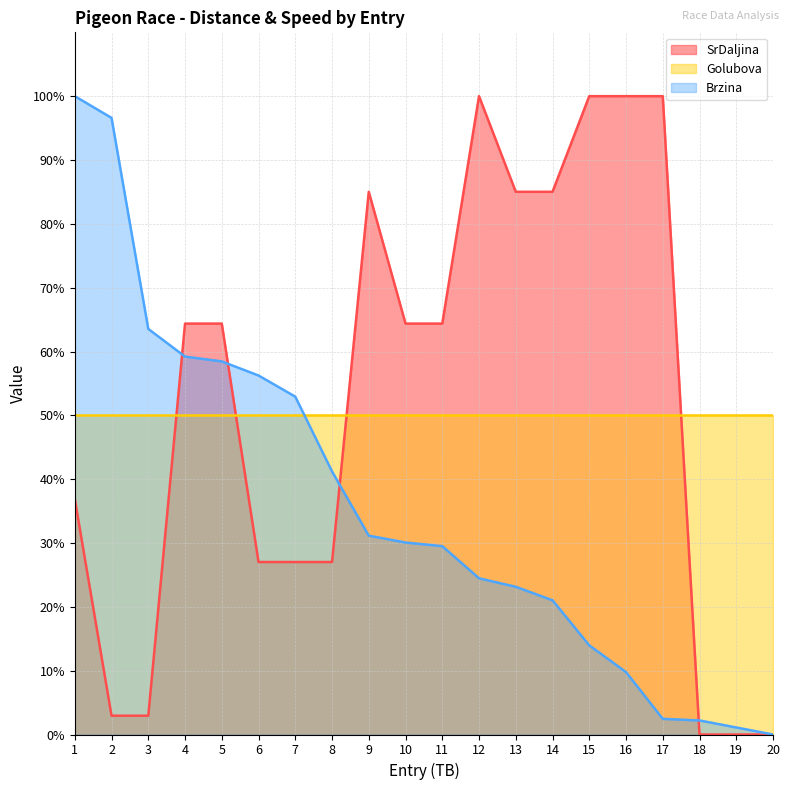

True or false: SrDaljina and Brzina cross at least once.

True